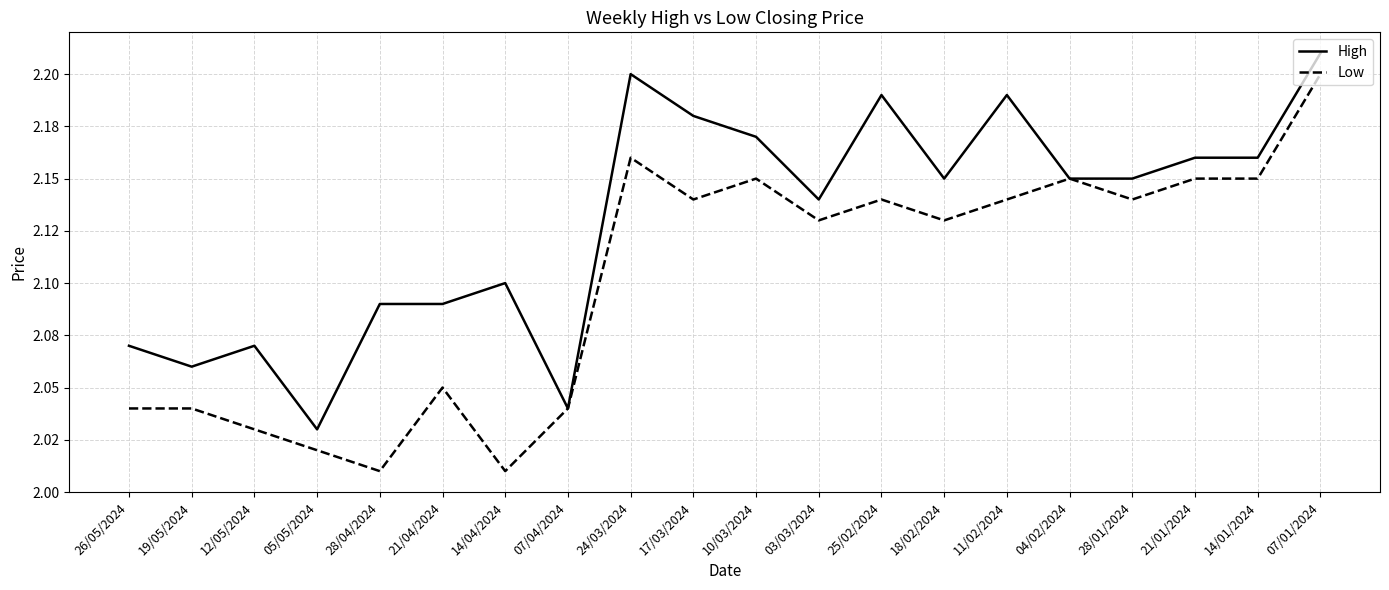

Which series has the widest spread of values?

Low